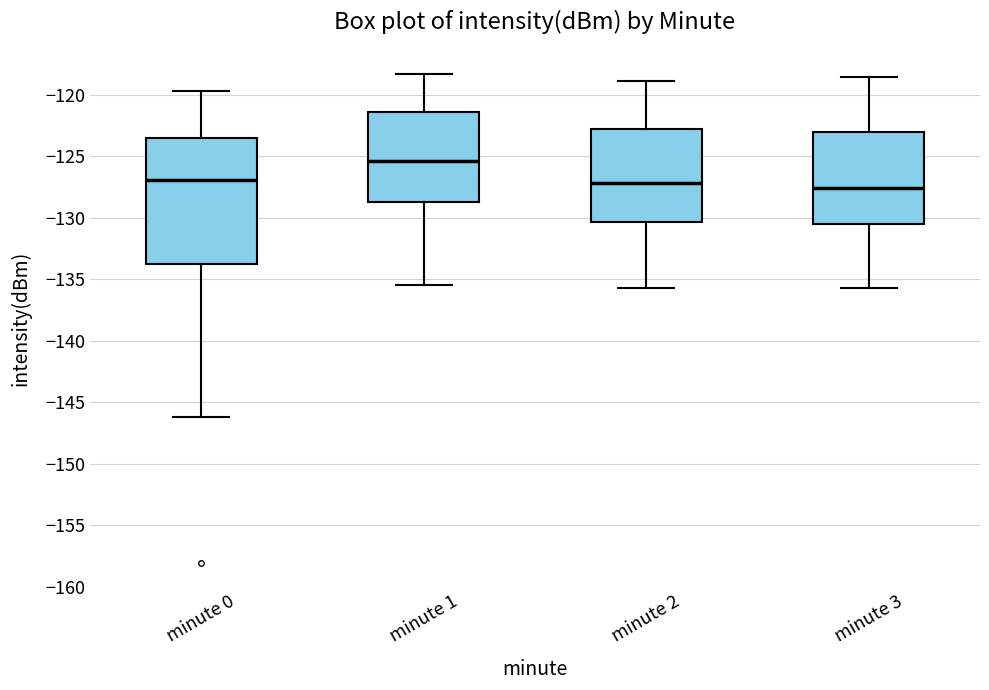

Comparing the boxes themselves (not the whiskers), which one is the tallest?

minute 0